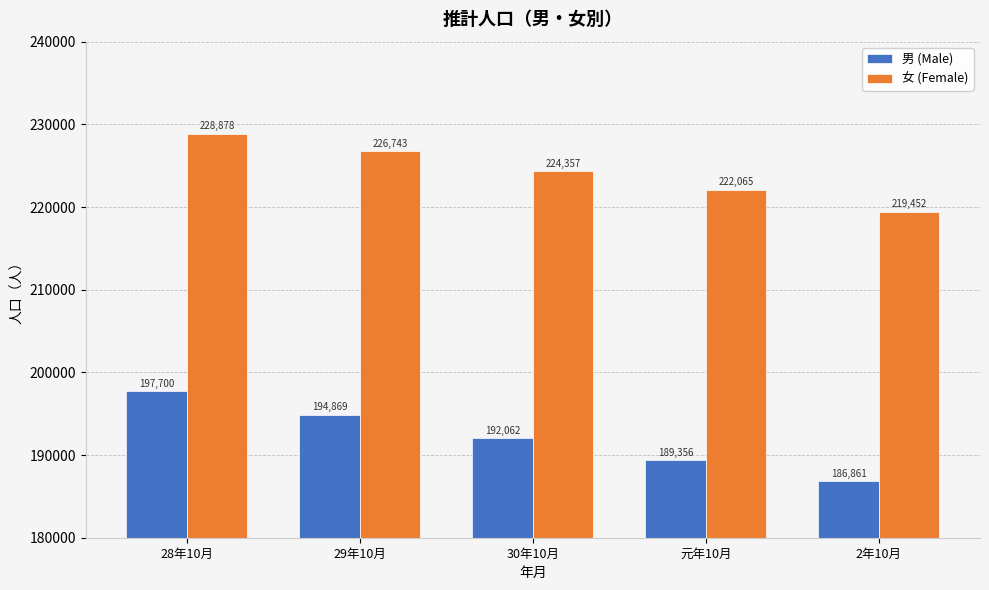

What is the total value across all series at 元年10月?

411421